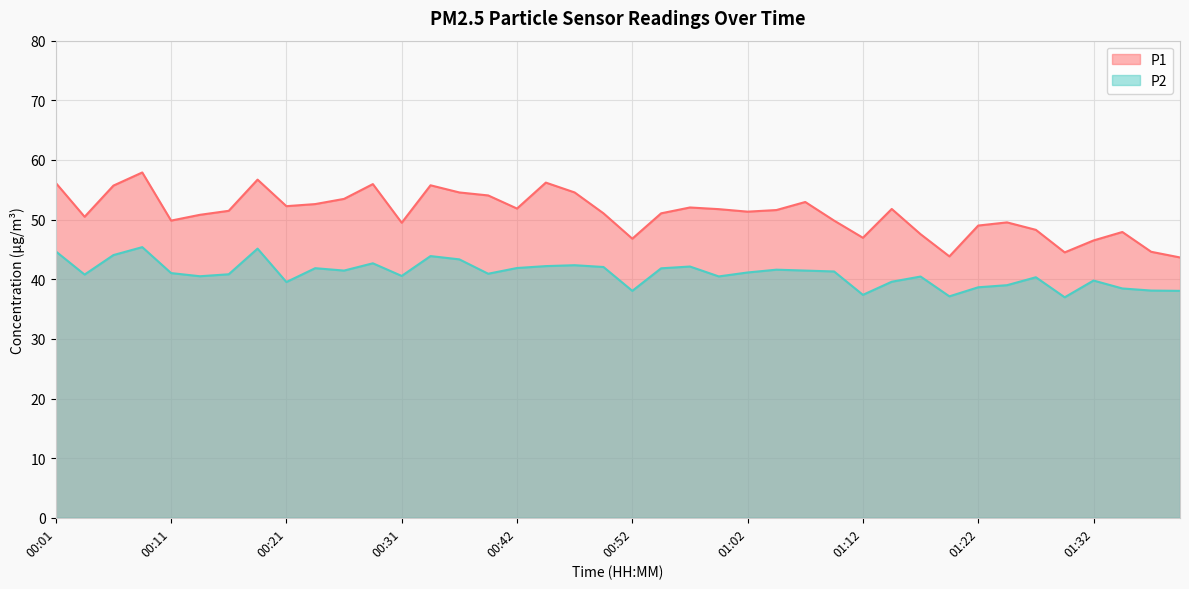

What position from the right is 00:49?

21